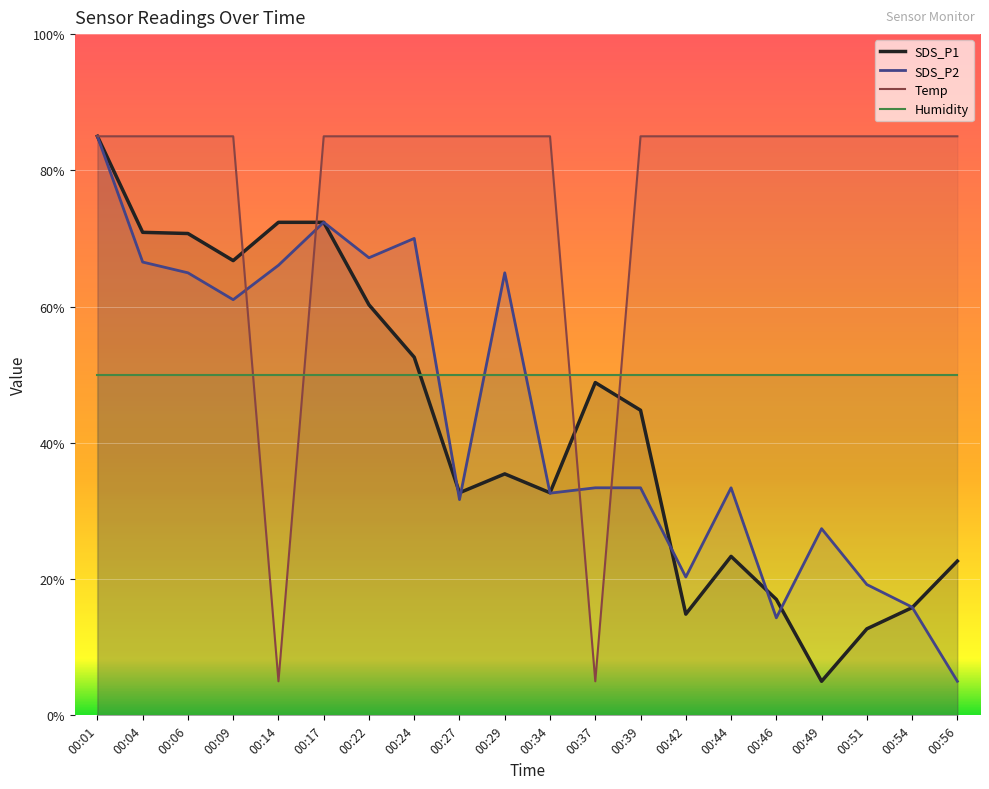

What is the spread (max minus min) of values at 00:17?

35.0